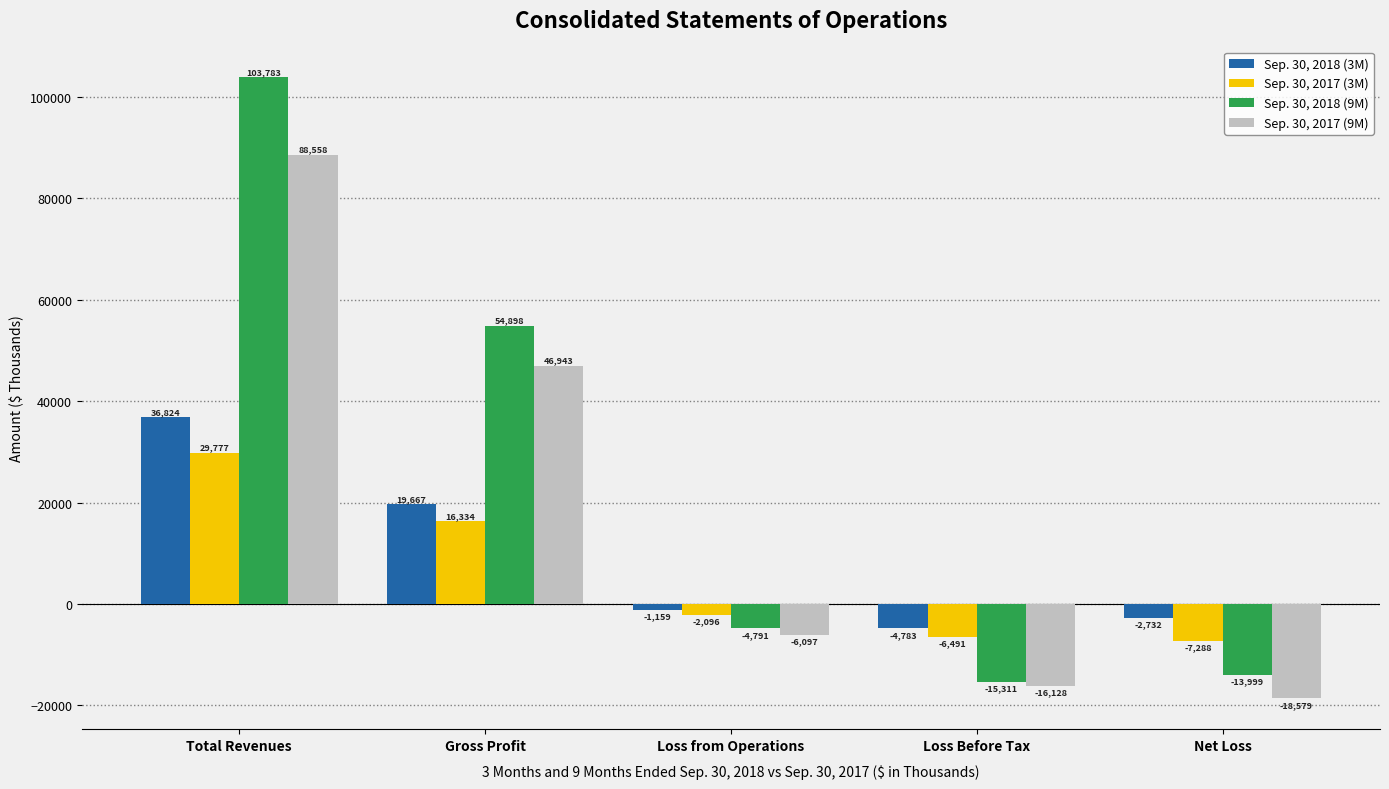

Count the number of data series in this chart.

4